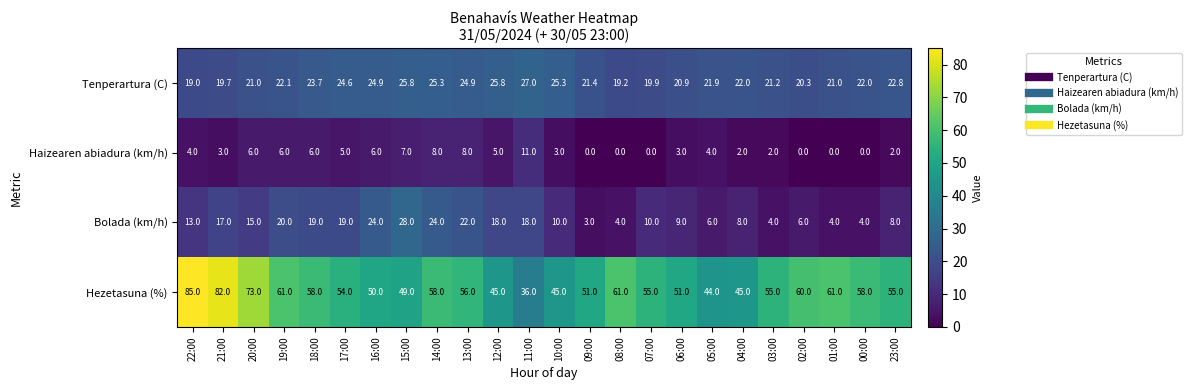

List the series in order of their overall mean, highest first.

Hezetasuna (%), Tenperartura (C), Bolada (km/h), Haizearen abiadura (km/h)